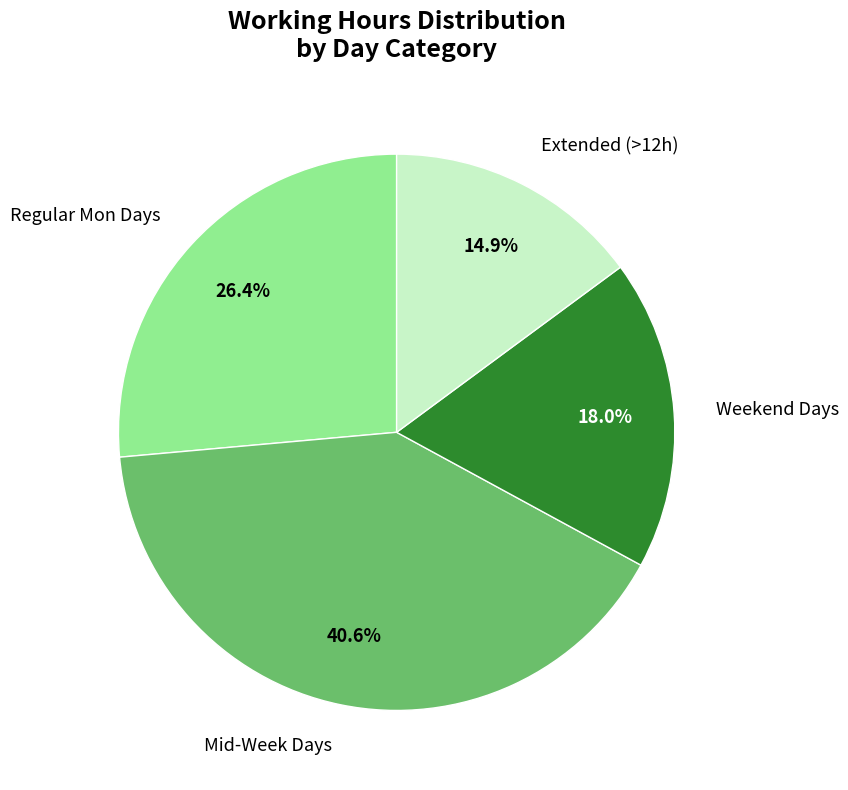

Does Weekend Days represent more than half of the total?

No